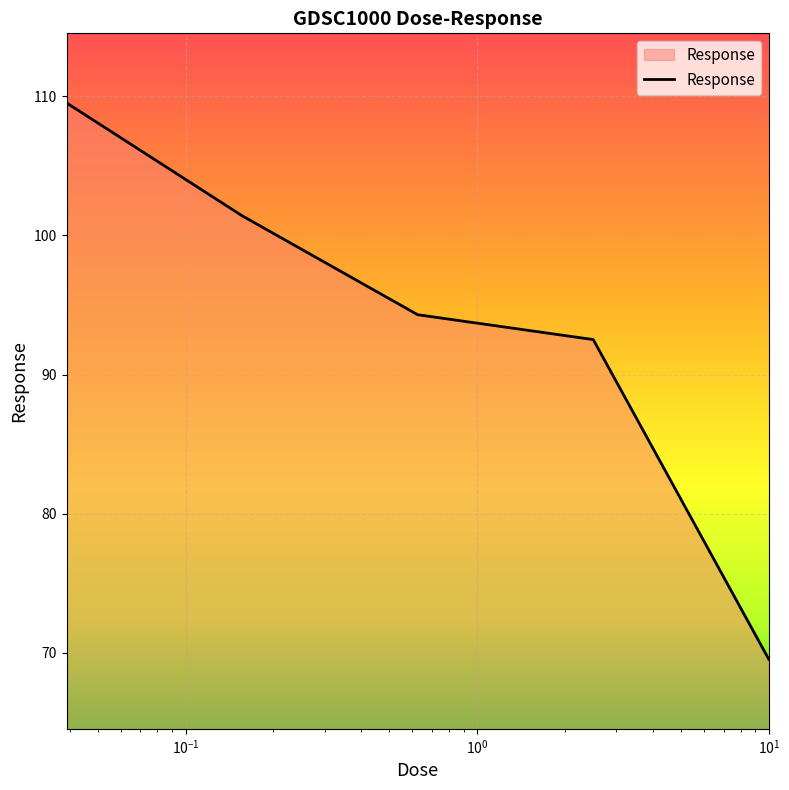

What is the sum of all values?

467.3